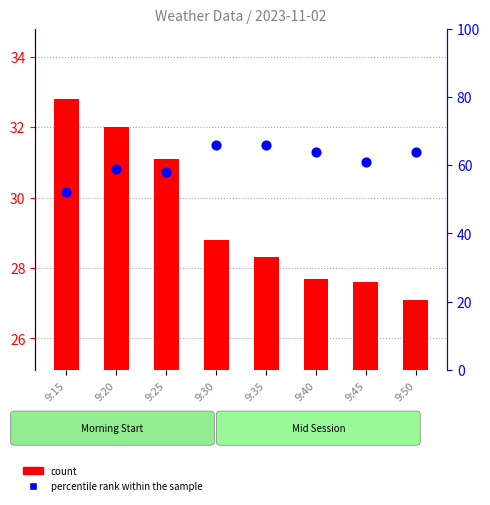

Which series has the largest Y range (max minus min)?

percentile rank within the sample